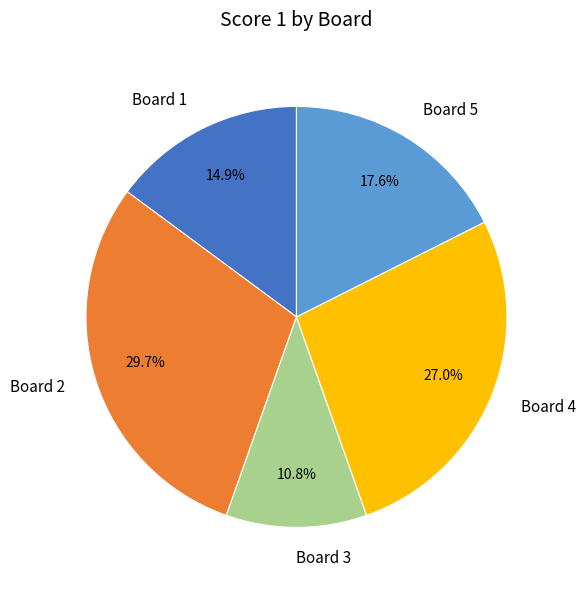

To the nearest percent, what percentage of the pie is Board 5?

18%